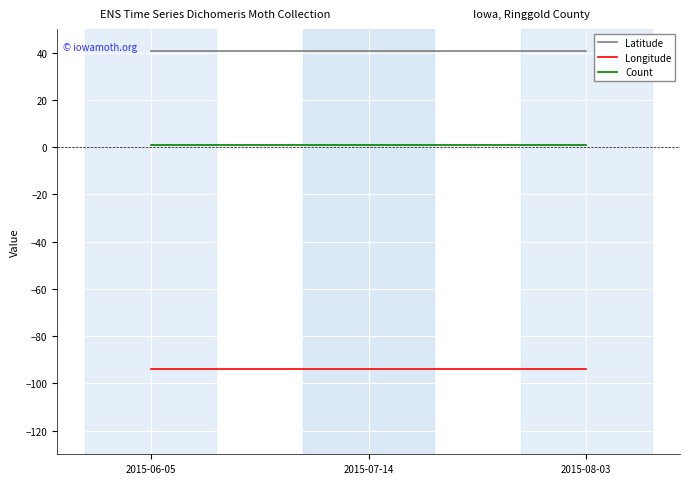

What is the smallest value displayed?

-94.1